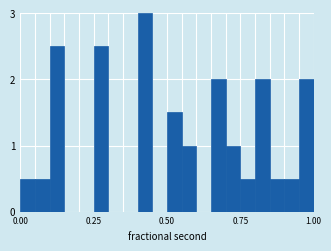

Around what value on the x-axis is the tallest bar? Give the approximate position of its centre, as read against the axis.

0.45